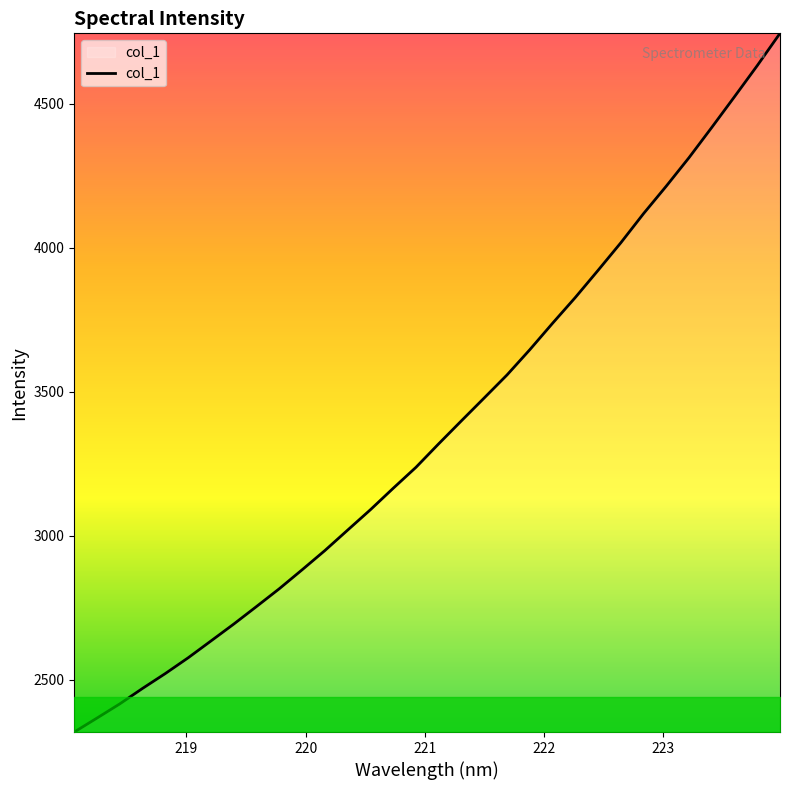

What is the difference between the maximum and minimum values?

2426.0